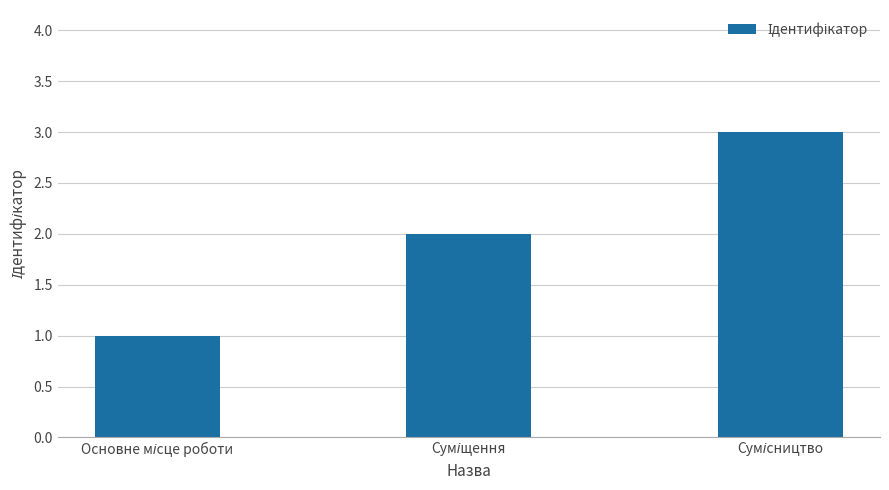

What is the greatest value displayed?

3